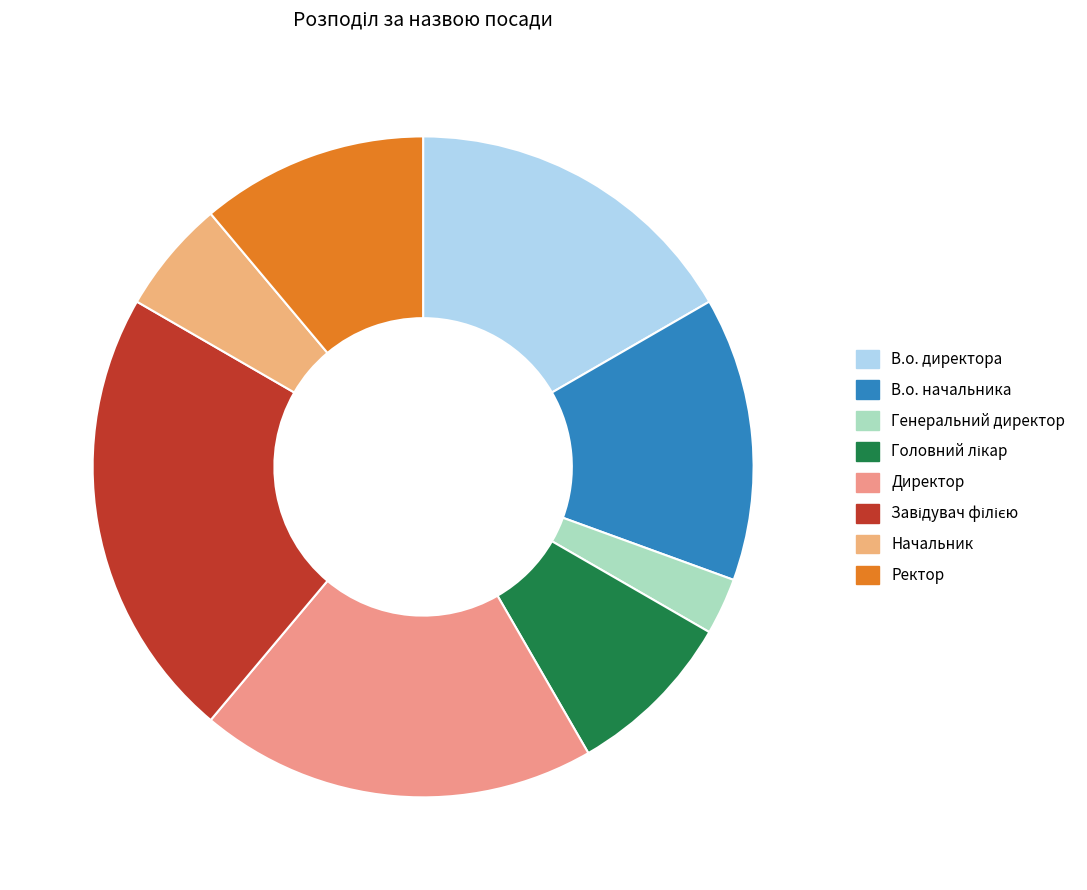

Is it true that Начальник is 6% of the pie?

True